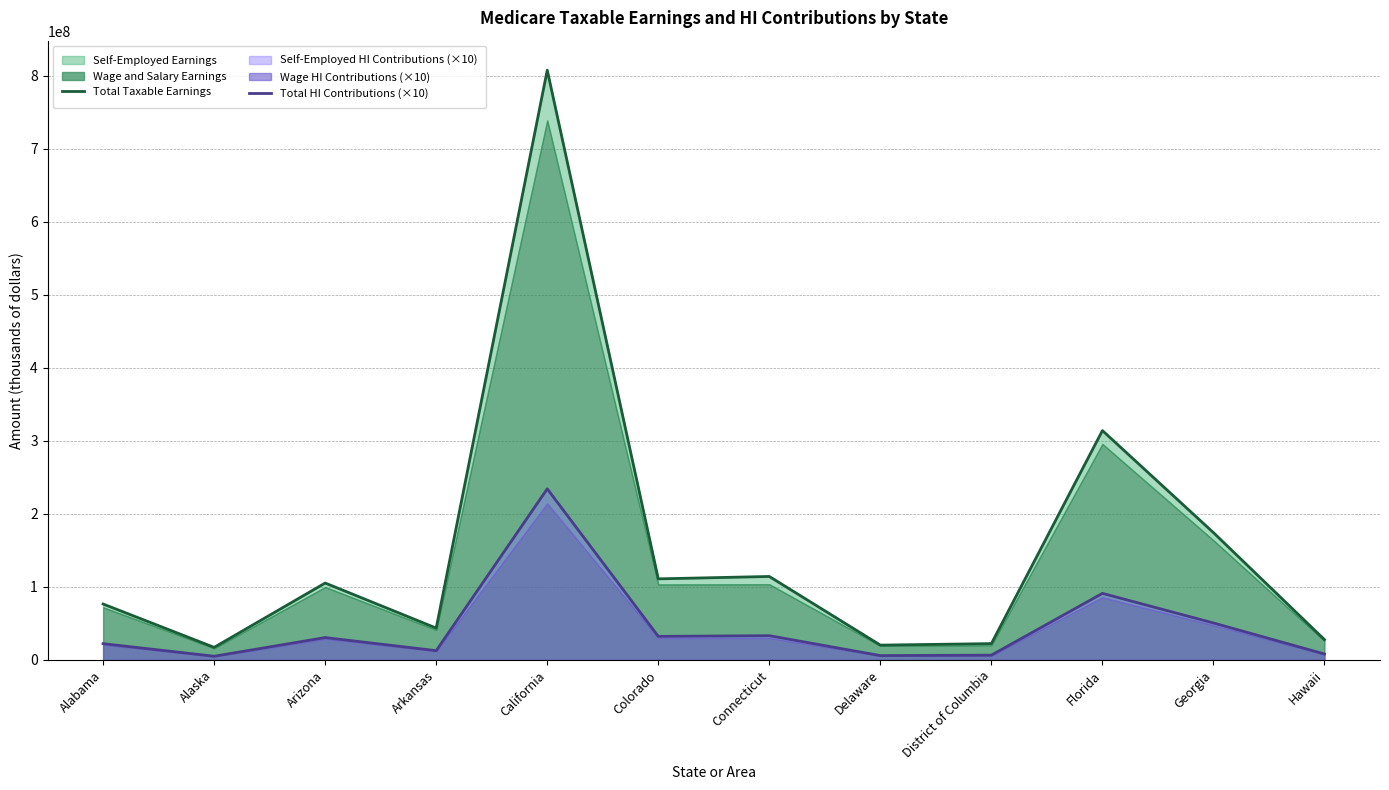

What is the label of the 5th point from the left?

California